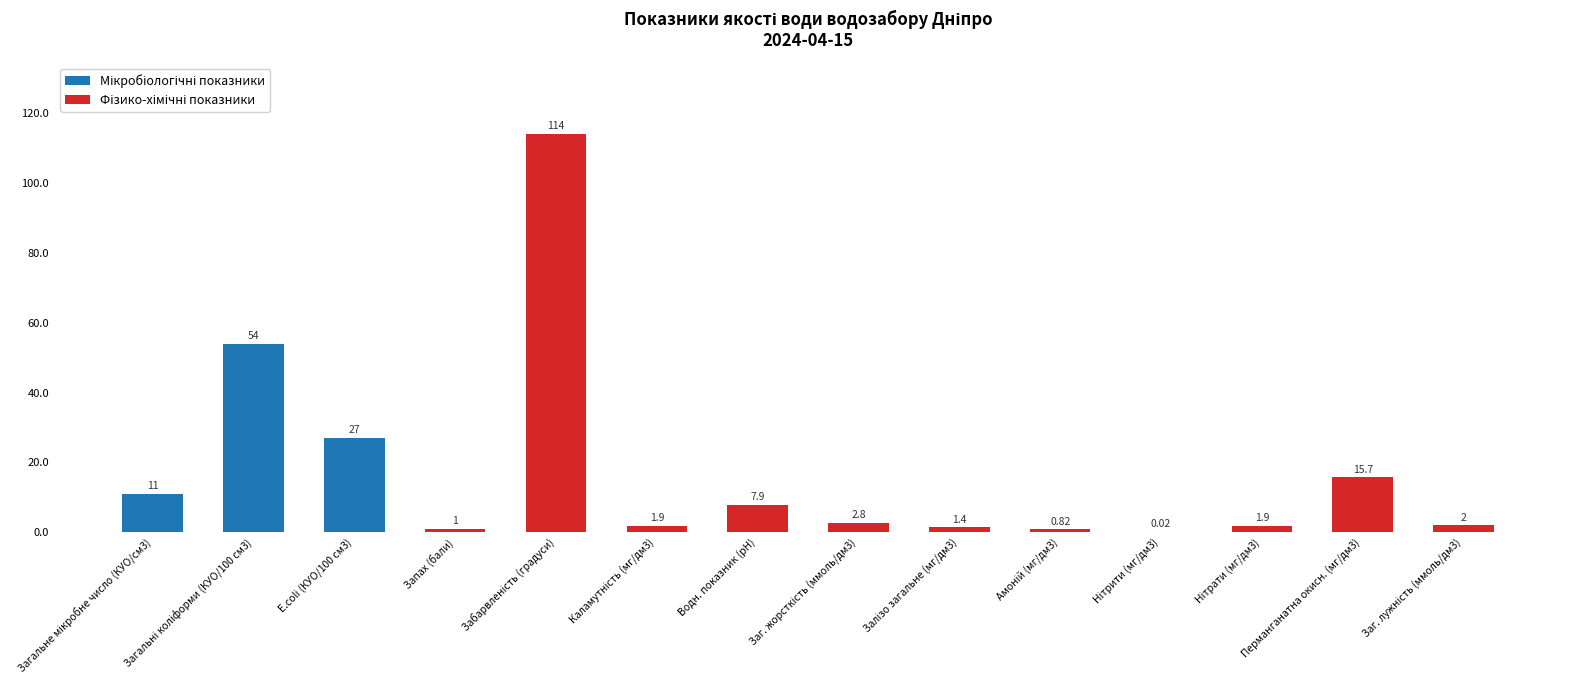

Reading left to right, extract all data points from this chart.

Мікробіологічні показники: Загальне мікробне число (КУО/см3)=11.0	Загальні коліформи (КУО/100 см3)=54.0	E.coli (КУО/100 см3)=27.0	Запах (бали)=0.0	Забарвленість (градуси)=0.0	Каламутність (мг/дм3)=0.0	Водн. показник (pH)=0.0	Заг. жорсткість (ммоль/дм3)=0.0	Залізо загальне (мг/дм3)=0.0	Амоній (мг/дм3)=0.0	Нітрити (мг/дм3)=0.0	Нітрати (мг/дм3)=0.0	Перманганатна окисн. (мг/дм3)=0.0	Заг. лужність (ммоль/дм3)=0.0
Фізико-хімічні показники: Загальне мікробне число (КУО/см3)=0.0	Загальні коліформи (КУО/100 см3)=0.0	E.coli (КУО/100 см3)=0.0	Запах (бали)=1.0	Забарвленість (градуси)=114.0	Каламутність (мг/дм3)=1.9	Водн. показник (pH)=7.9	Заг. жорсткість (ммоль/дм3)=2.8	Залізо загальне (мг/дм3)=1.4	Амоній (мг/дм3)=0.8	Нітрити (мг/дм3)=0.0	Нітрати (мг/дм3)=1.9	Перманганатна окисн. (мг/дм3)=15.7	Заг. лужність (ммоль/дм3)=2.0